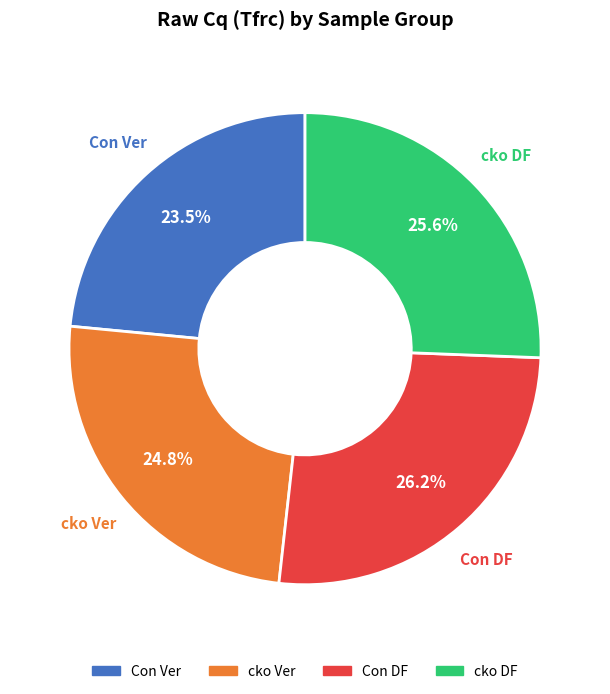

Is there a majority slice in this chart?

No